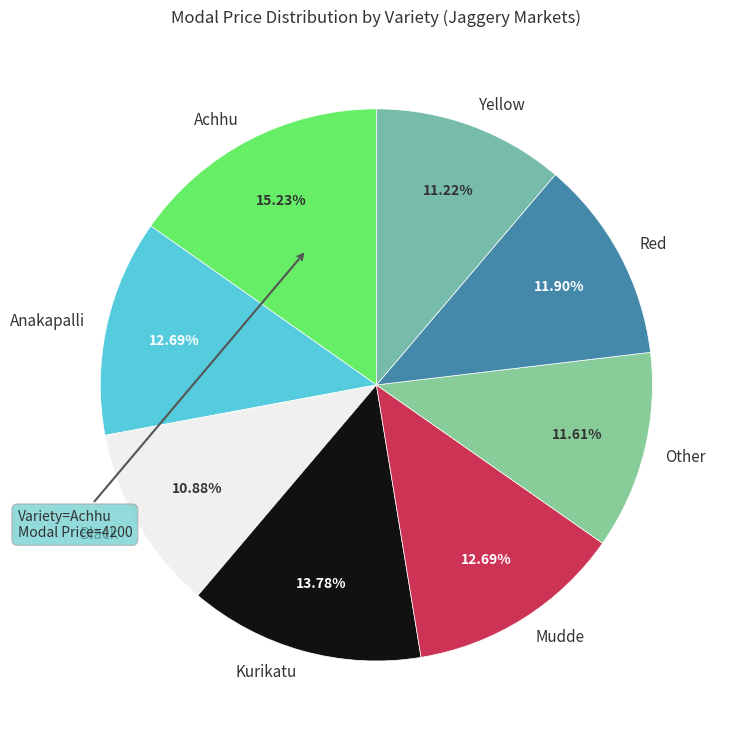

True or false: Black accounts for 25% of the total.

False